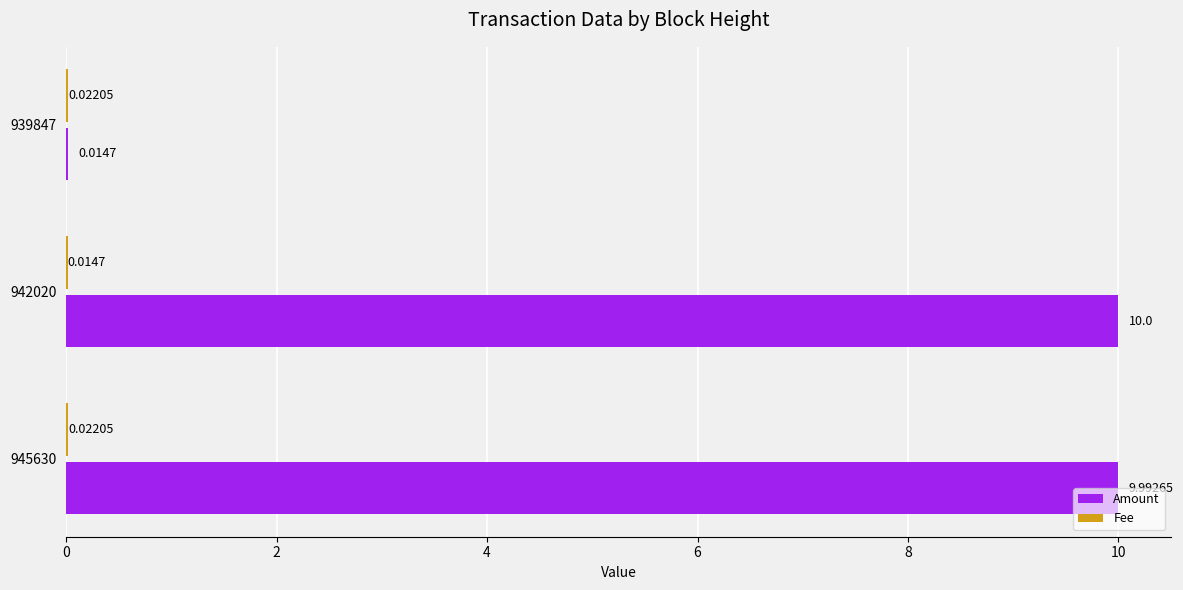

Between 942020 and 939847, which series saw the biggest shift?

Amount